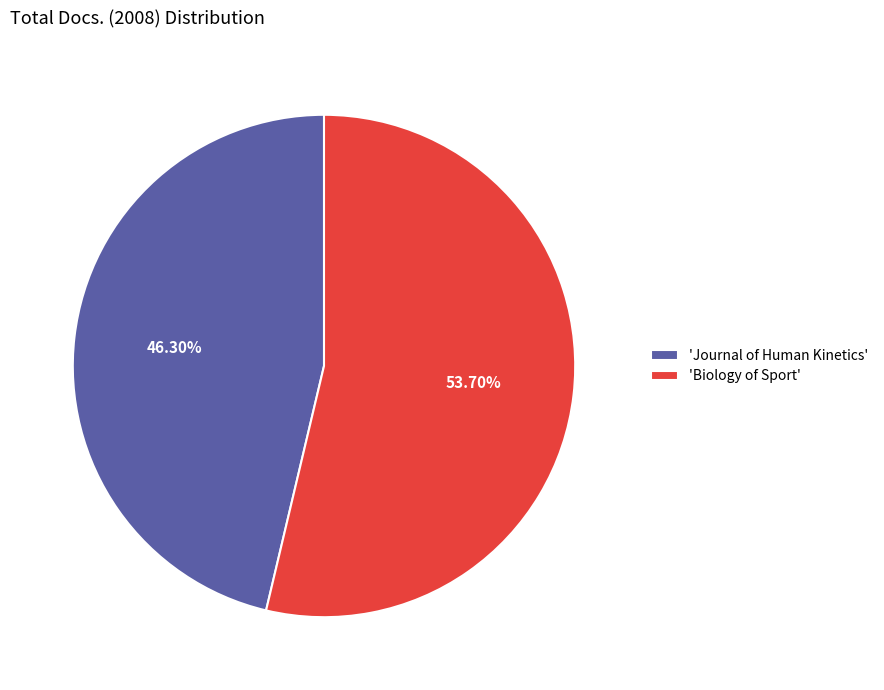

Which category accounts for the majority?

'Biology of Sport'